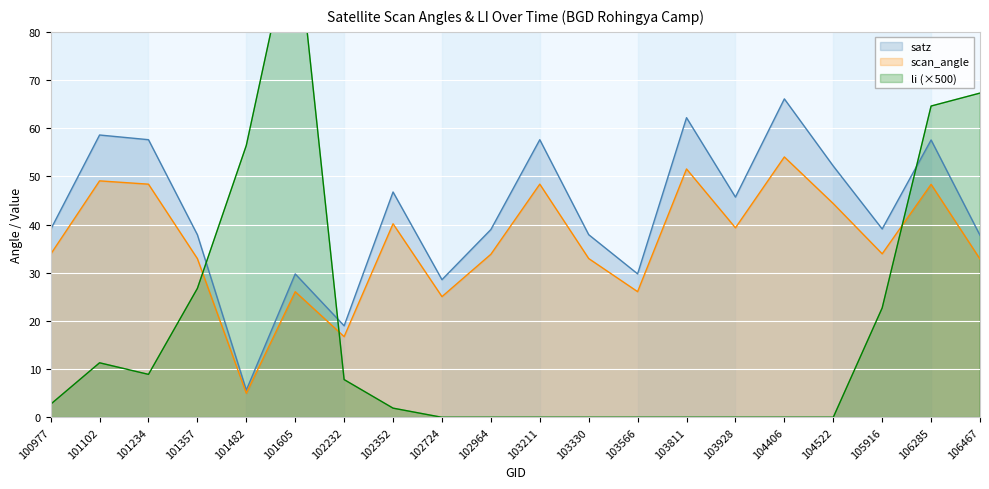

Rank the series at 105916 from lowest to highest value.

li, scan_angle, satz